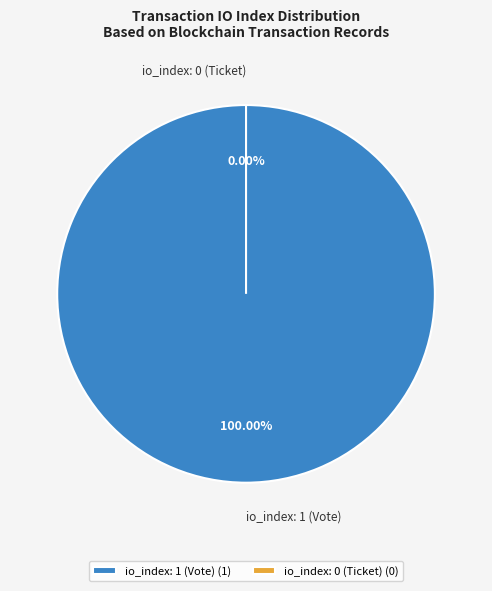

Count the number of slices in the pie.

2